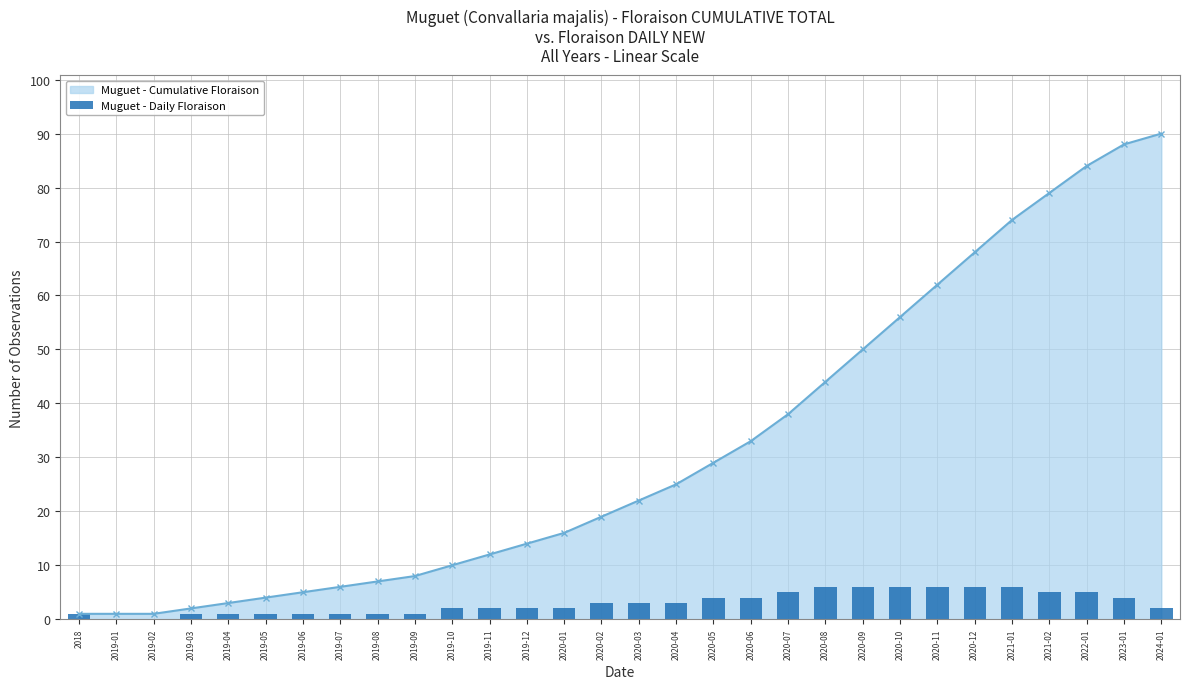

At which label is the value closest to 3?

2020-02